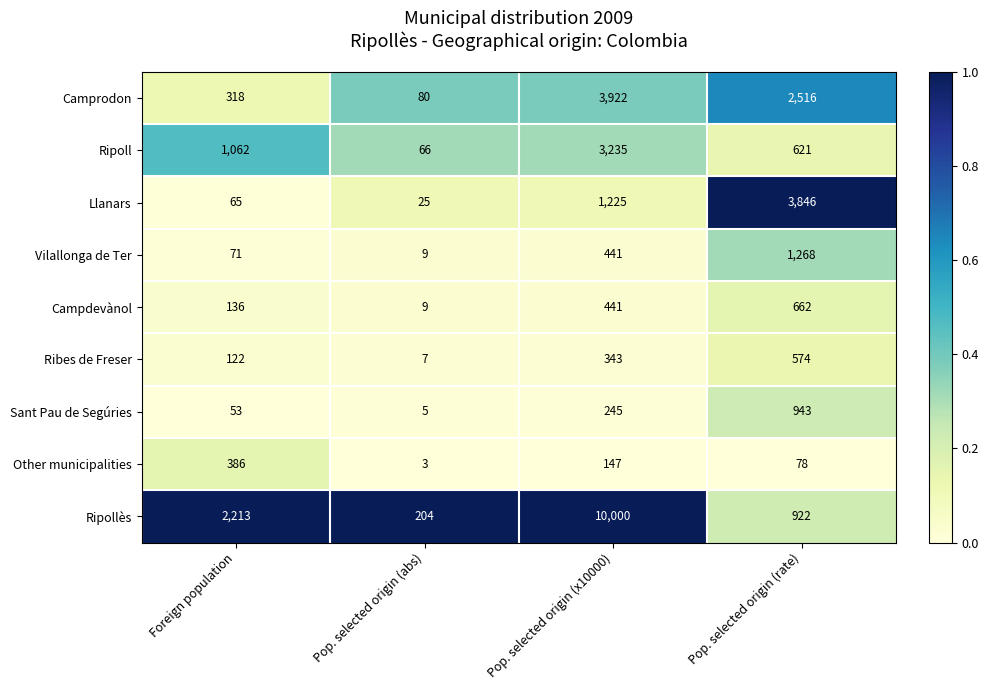

Between Pop. selected origin (abs) and Pop. selected origin (rate), which series saw the biggest shift?

Llanars